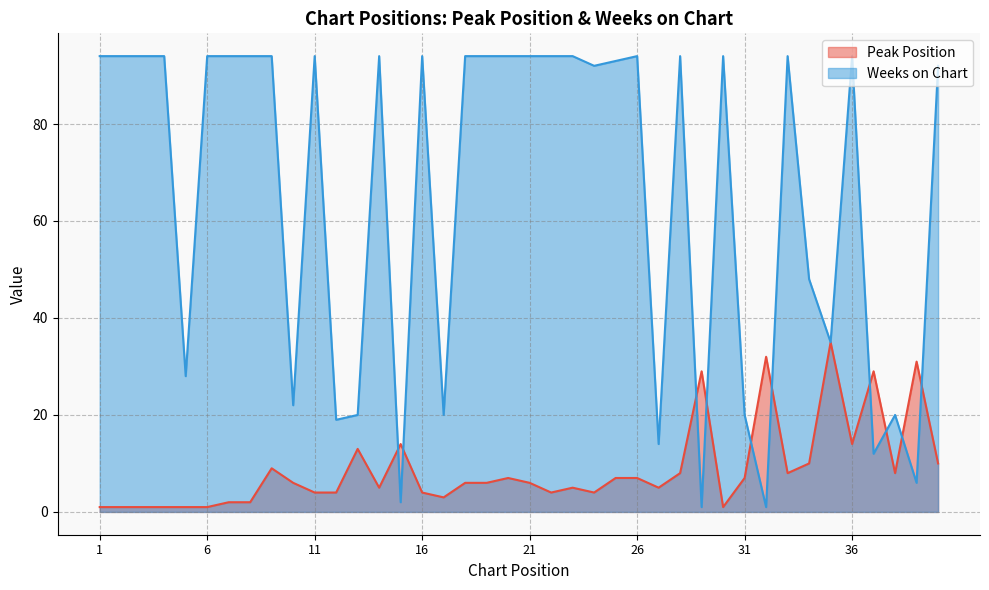

Which series ends up on top after the final intersection of Weeks on Chart and Peak Position?

Weeks on Chart